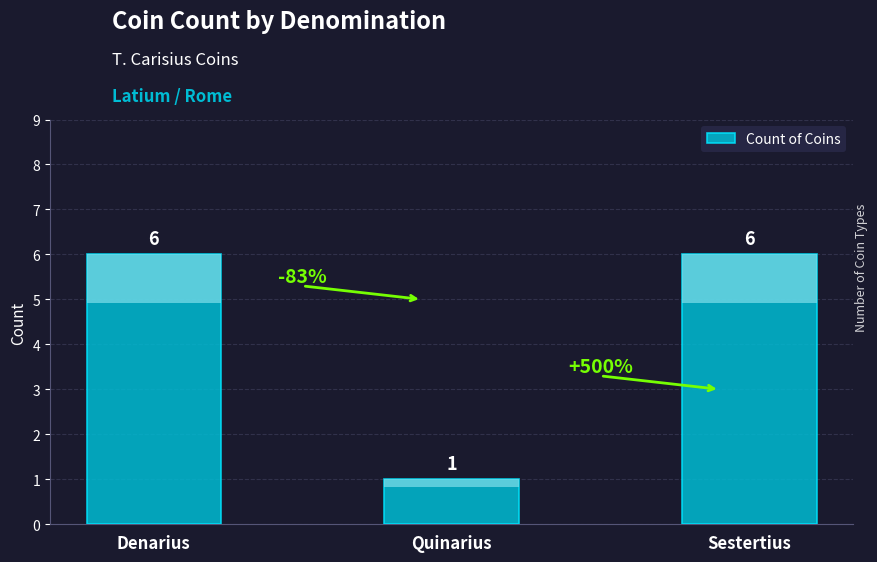

What is the label of the 1st bar from the left?

Denarius